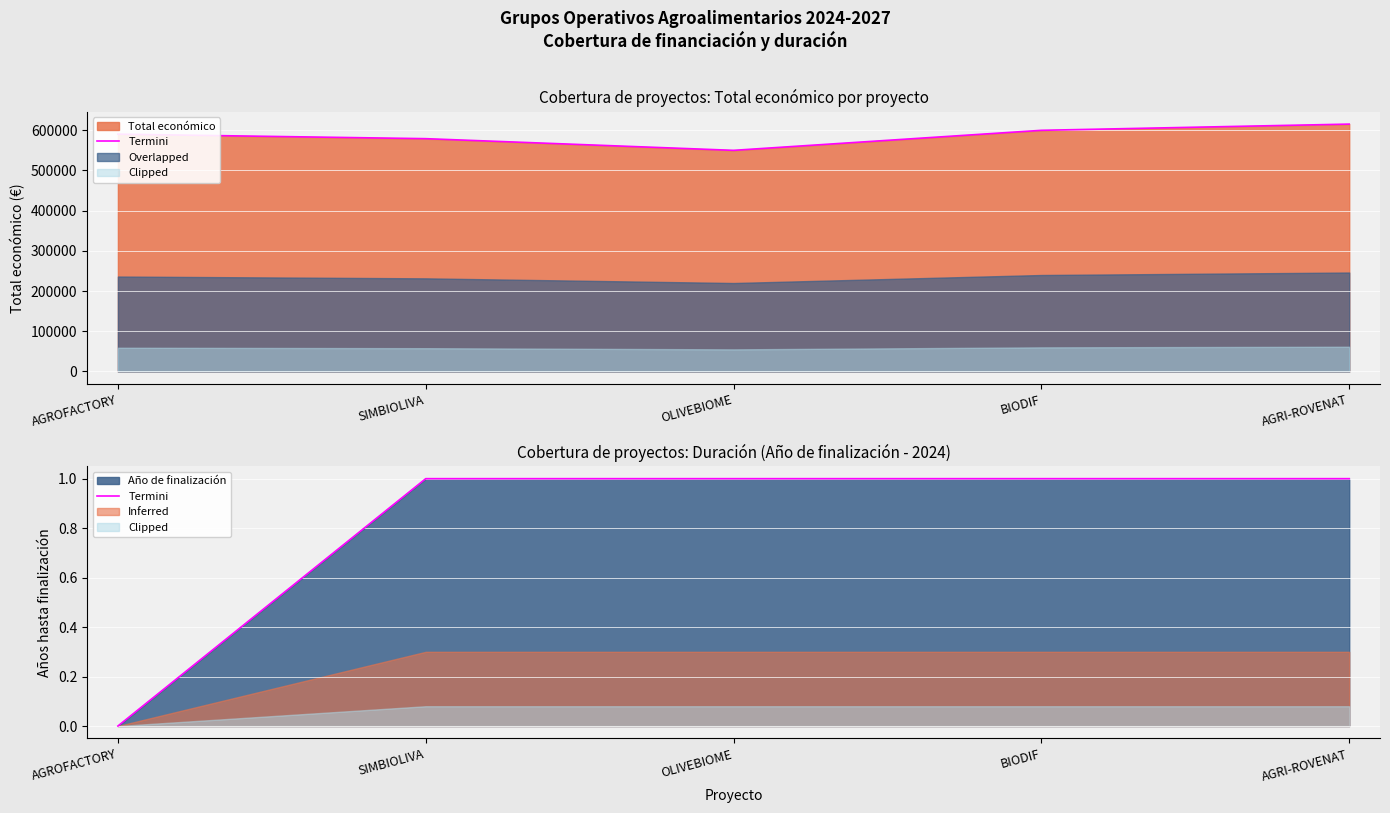

What is the label of the 2nd point from the right?

BIODIF